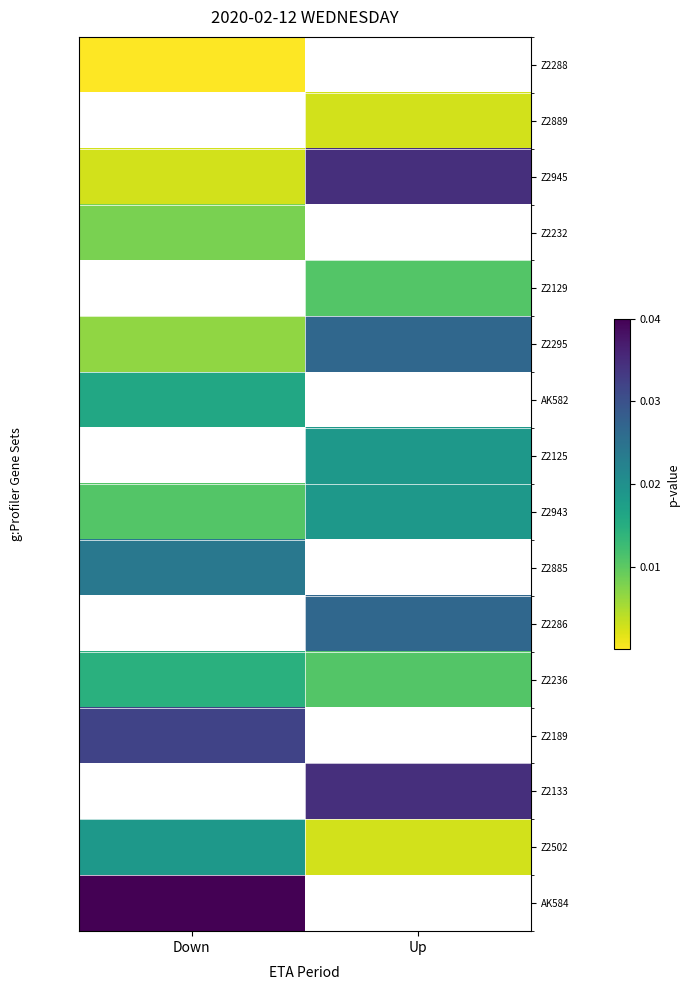

How many data points does each series have?

2